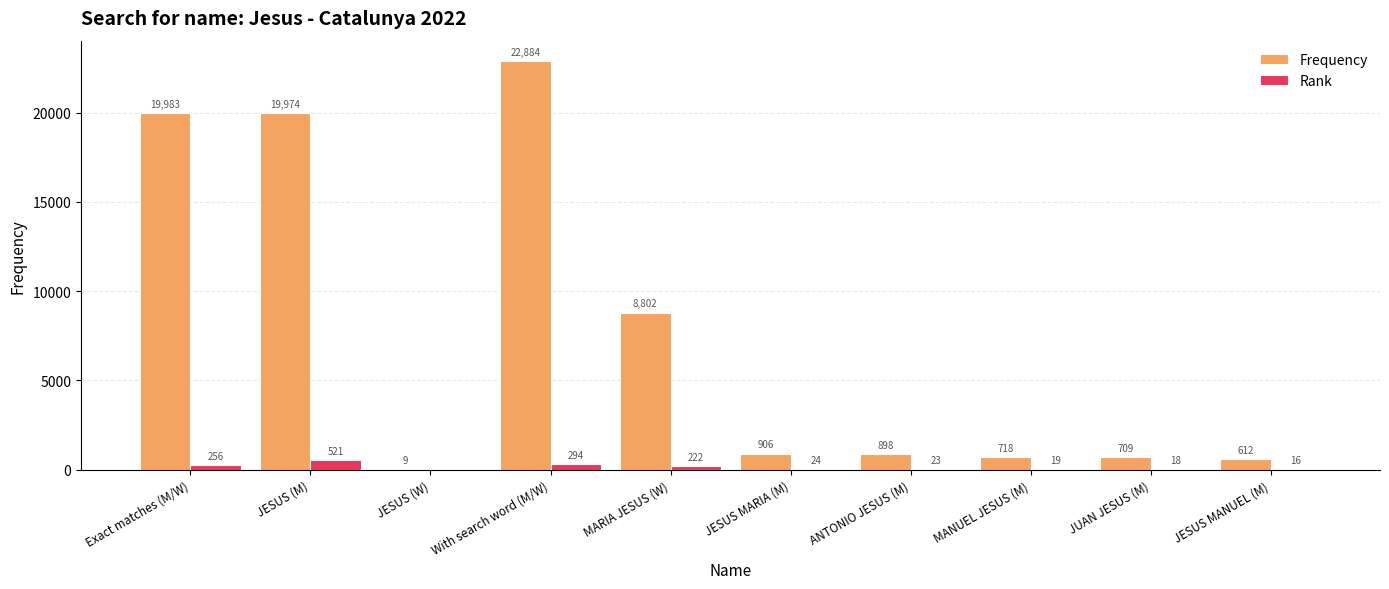

What is the sum of the Rank values at With search word (M/W) and JESUS MARIA (M)?

318